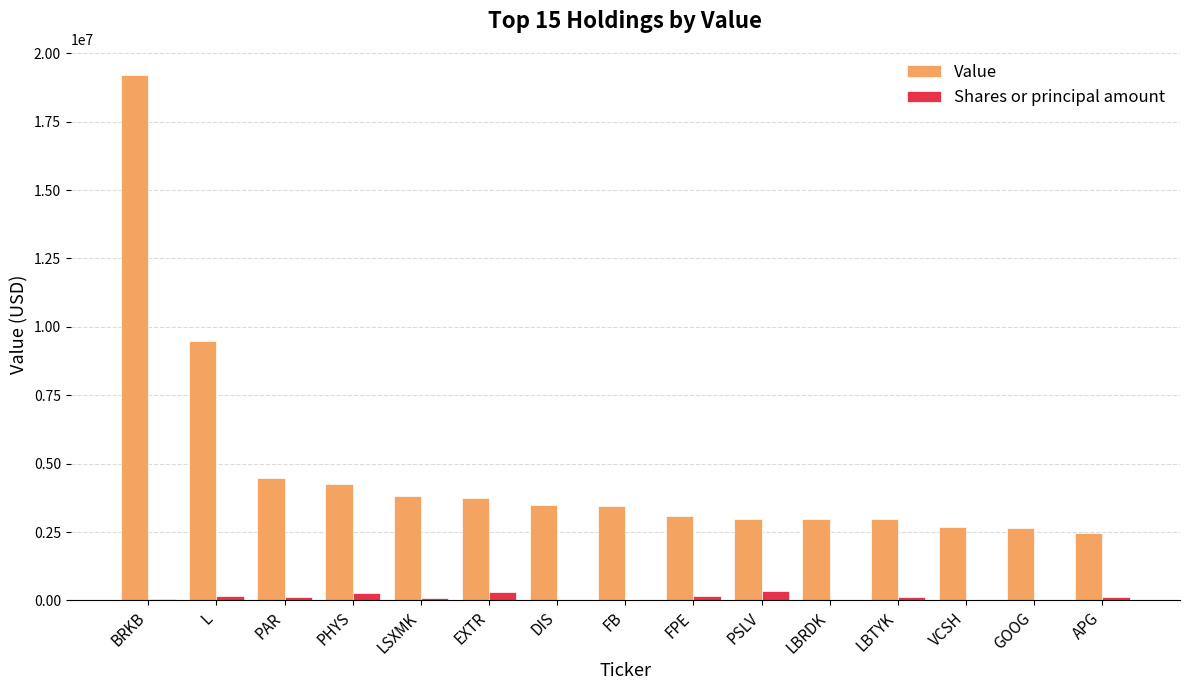

What is the maximum value for Value?

19201481